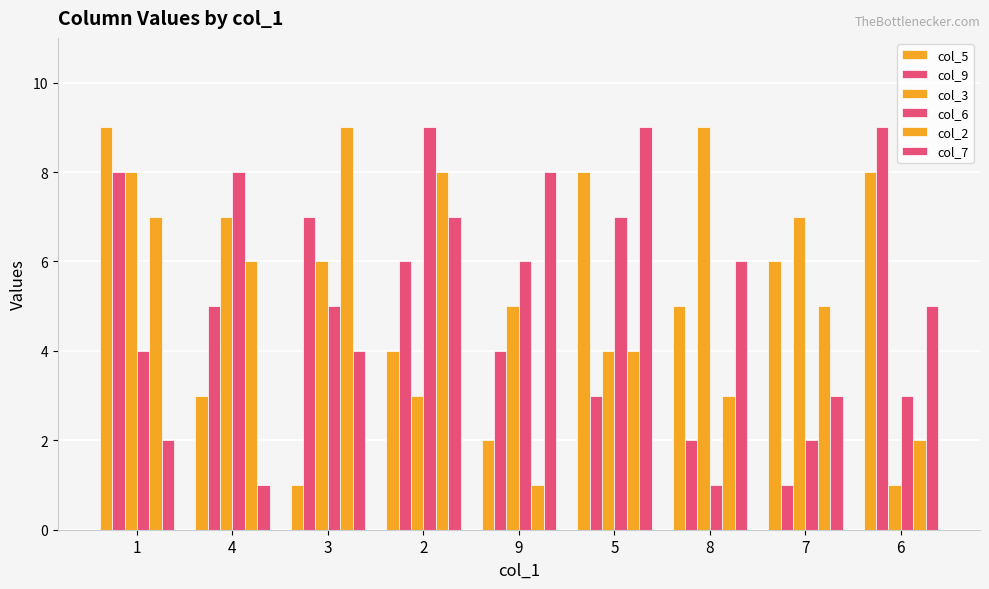

The value of col_9 at 3 is 4. True or false?

False